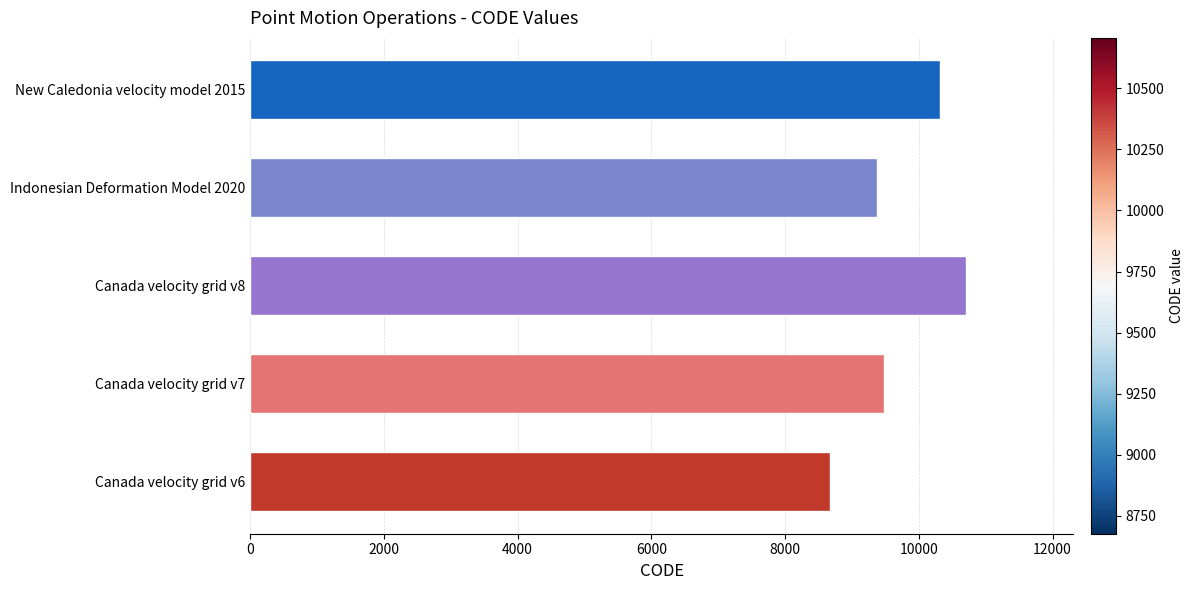

The value at New Caledonia velocity model 2015 is 10323. True or false?

True